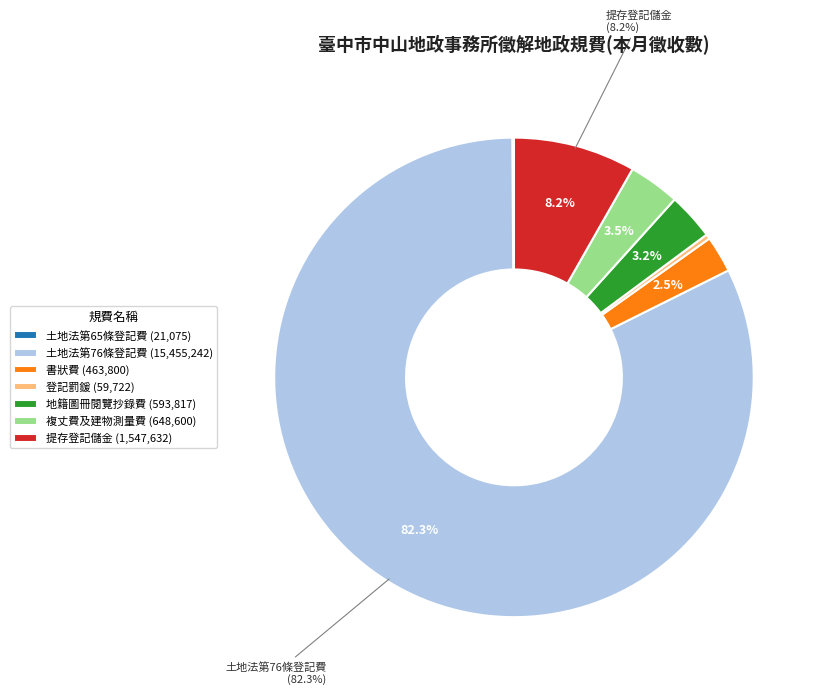

Is the sum of 複丈費及建物測量費 (648,600) and 土地法第76條登記費 (15,455,242) greater than half?

Yes